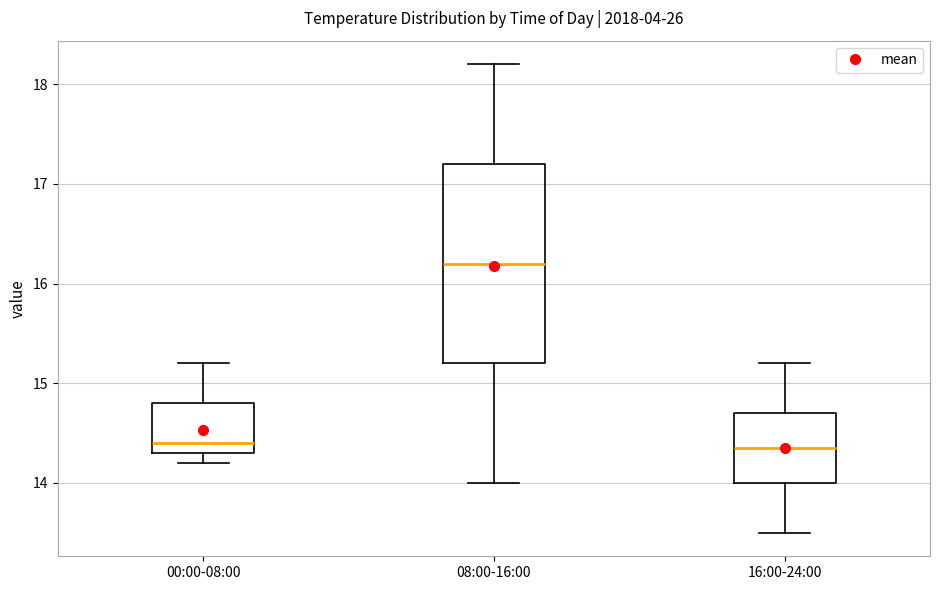

Comparing the boxes themselves (not the whiskers), which one is the tallest?

08:00-16:00